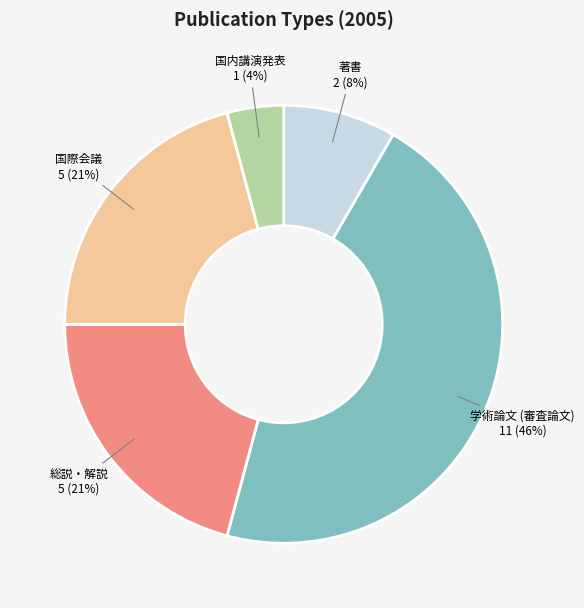

Is the sum of 国際会議 and 国内講演発表 greater than half?

No